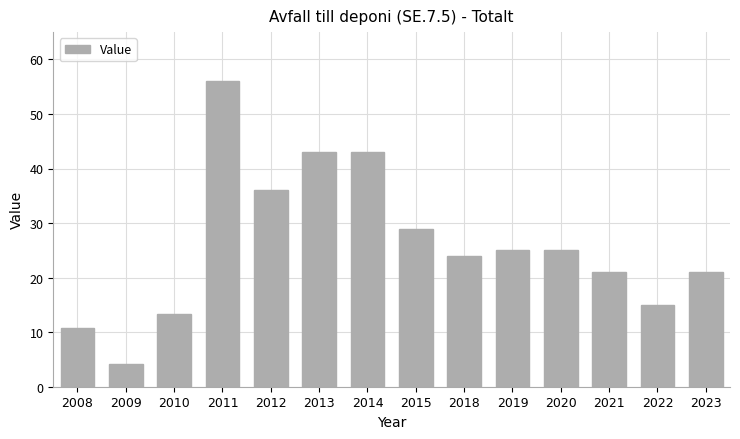

What is the smallest value displayed?

4.2